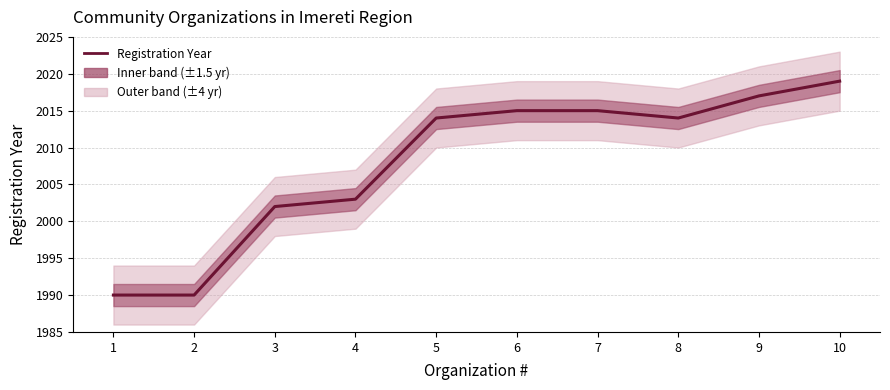

Which category has the highest value across all series?

10